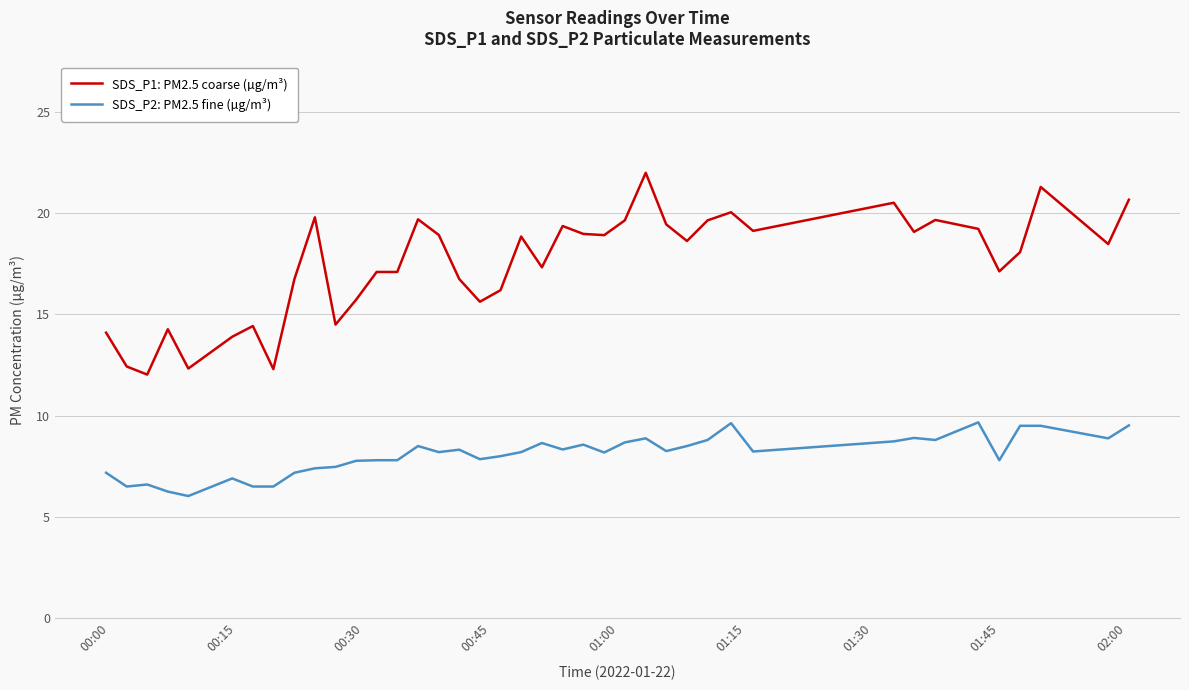

Does the chart have visible grid lines?

Yes